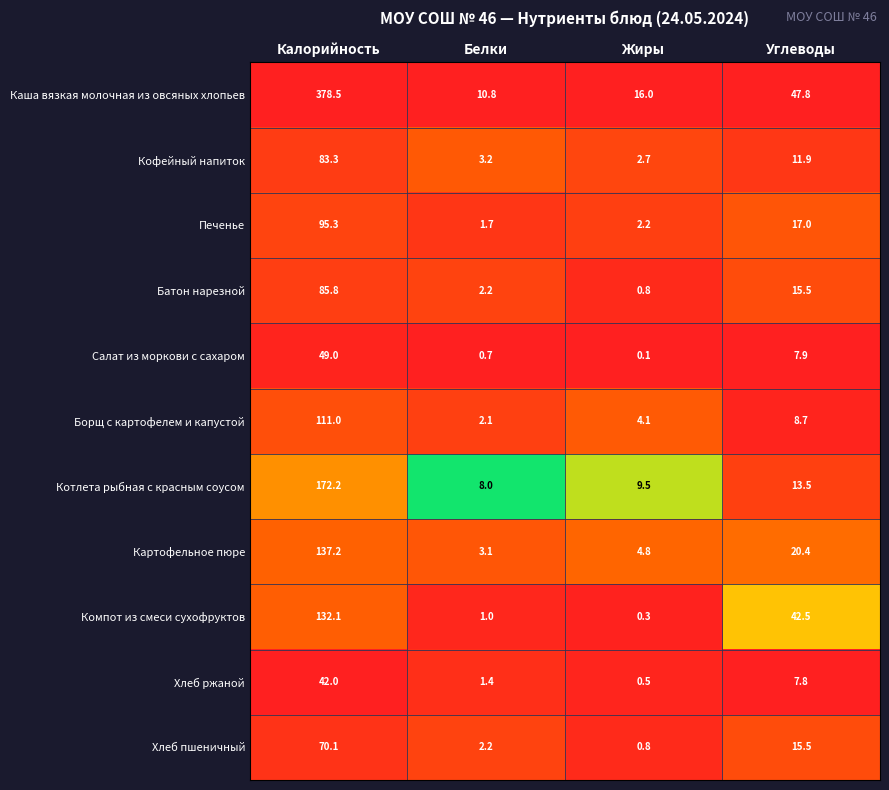

At which category is the sum across all series the highest?

Калорийность